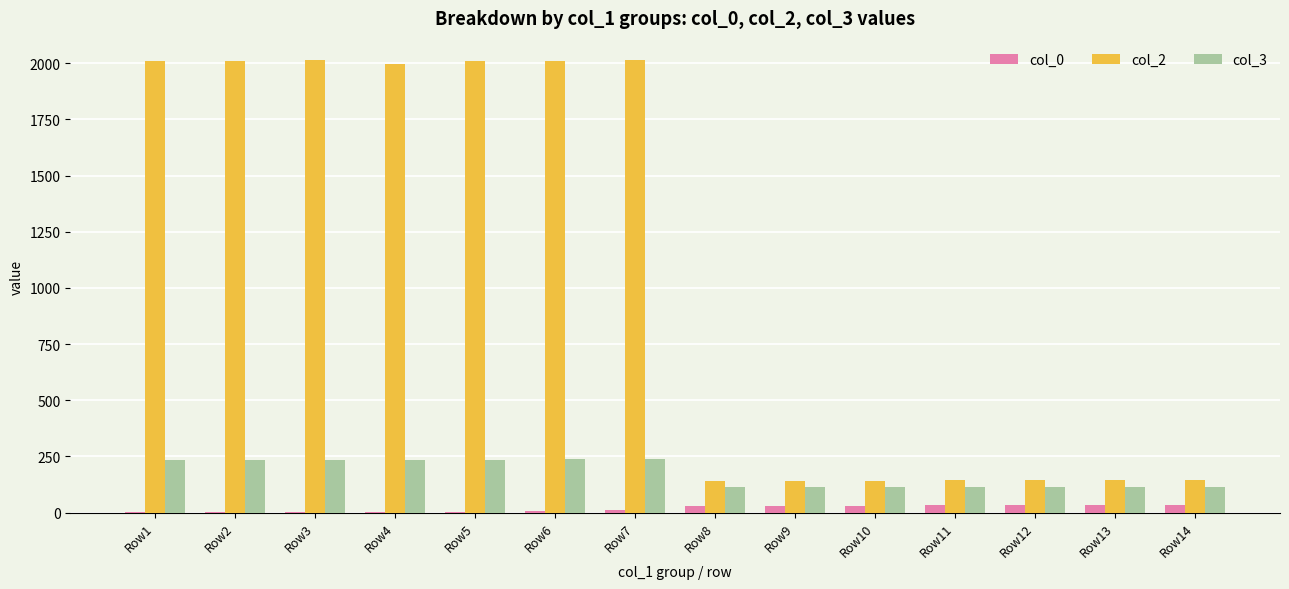

Which series changed the most between Row6 and Row14?

col_2